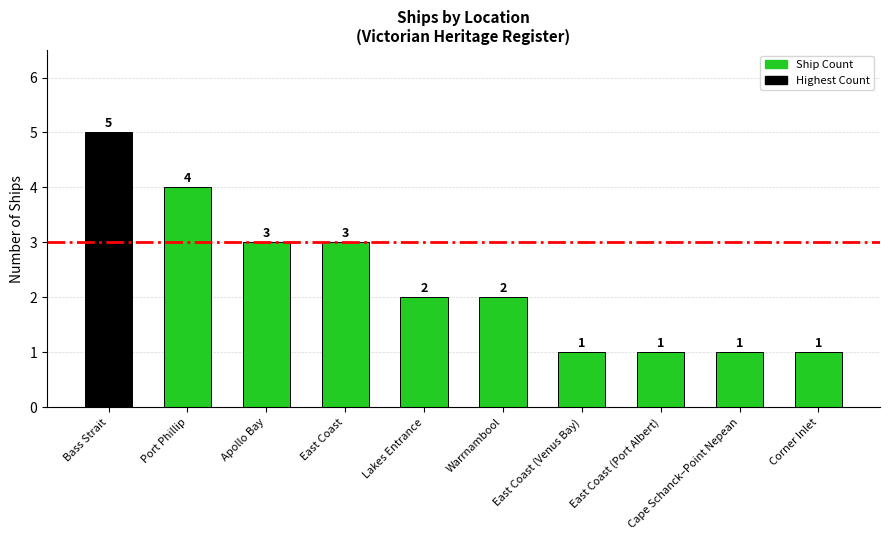

What is the value of the 4th bar from the left?

3